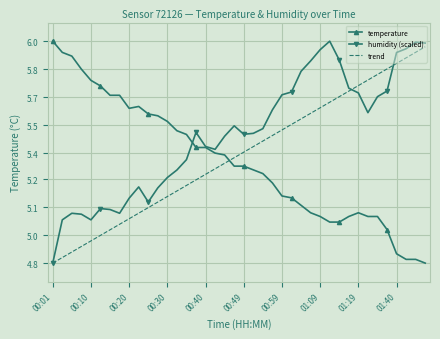

What are all the series names shown in the legend?

temperature, humidity (scaled), trend